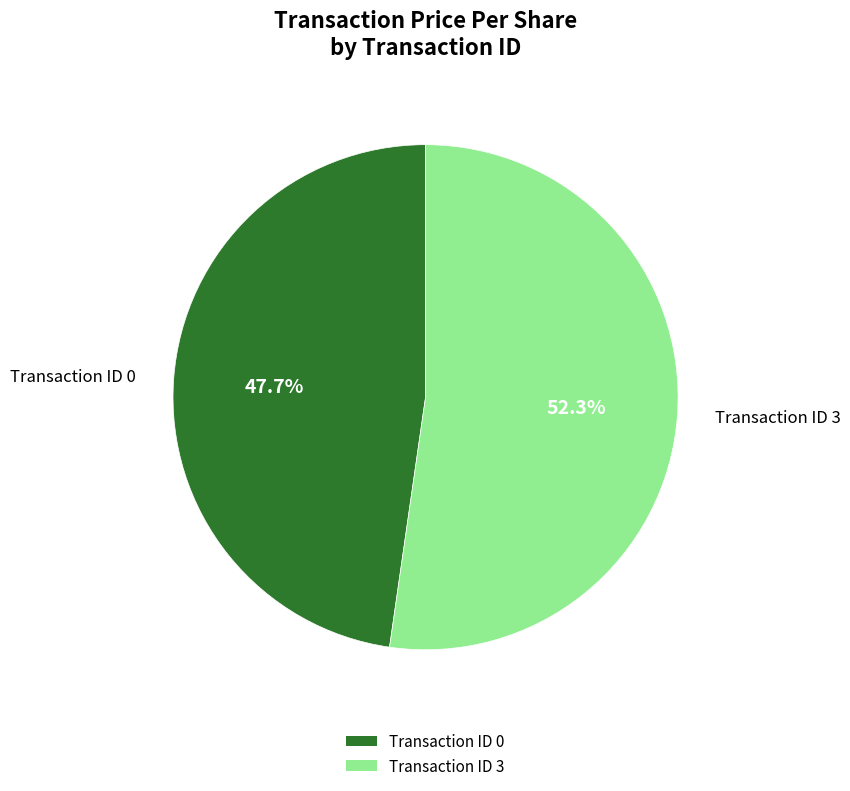

What percentage is NOT represented by Transaction ID 3?

47.7%